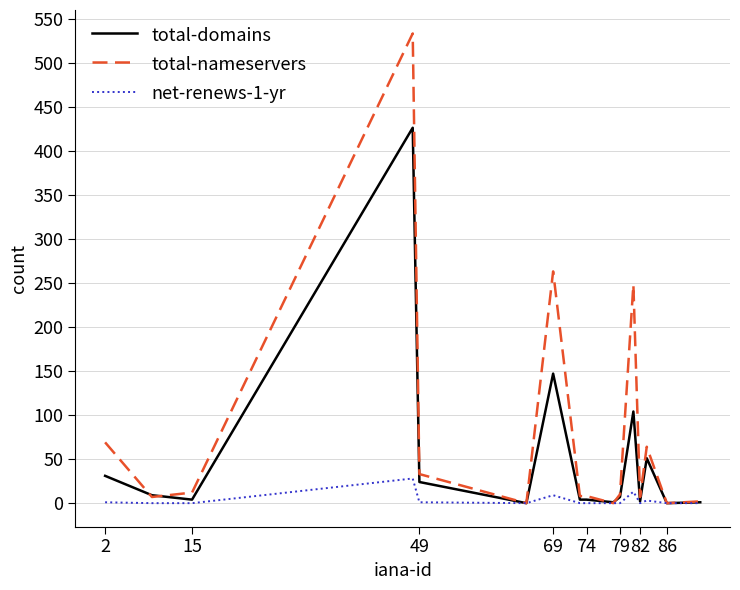

What is the sum of all total-nameservers values?

1264